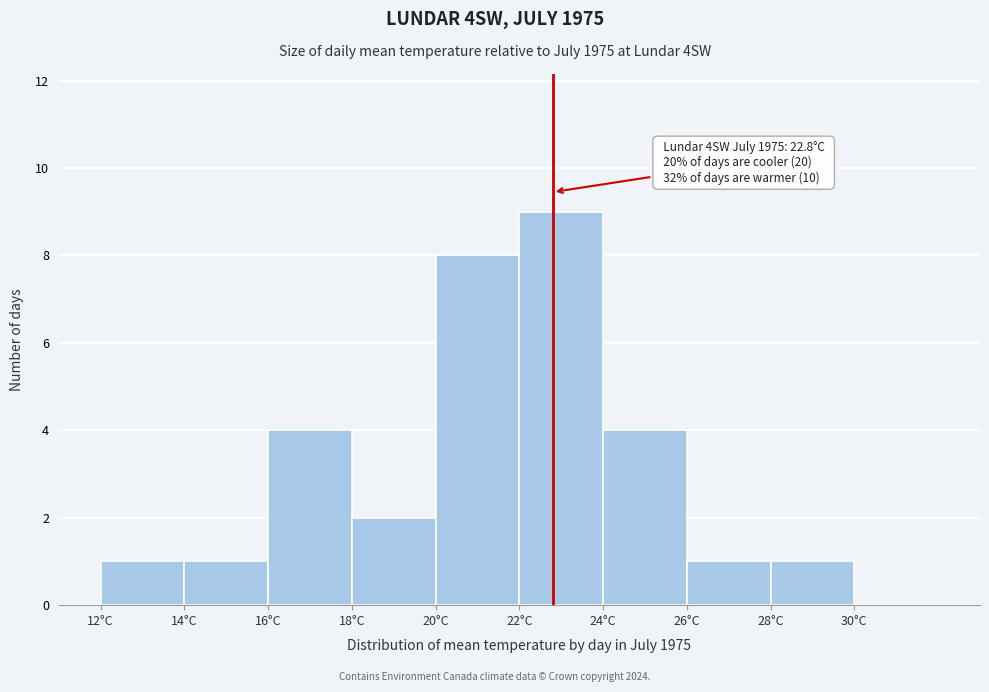

Over which range of the x-axis is the bar tallest?

22 to 24